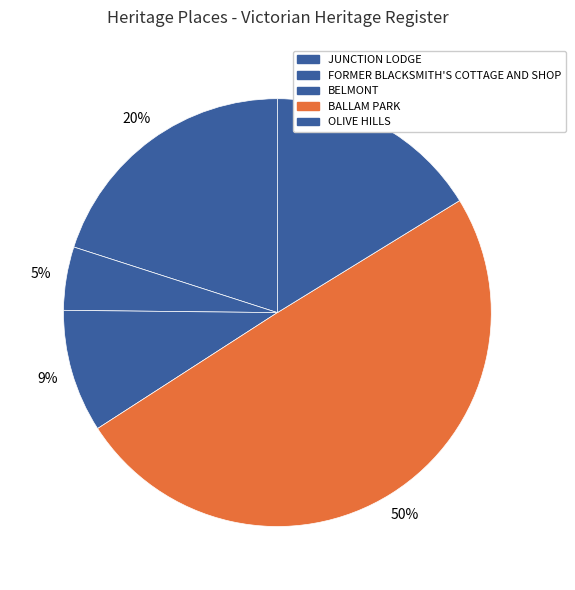

Is it true that BELMONT is 9% of the pie?

True